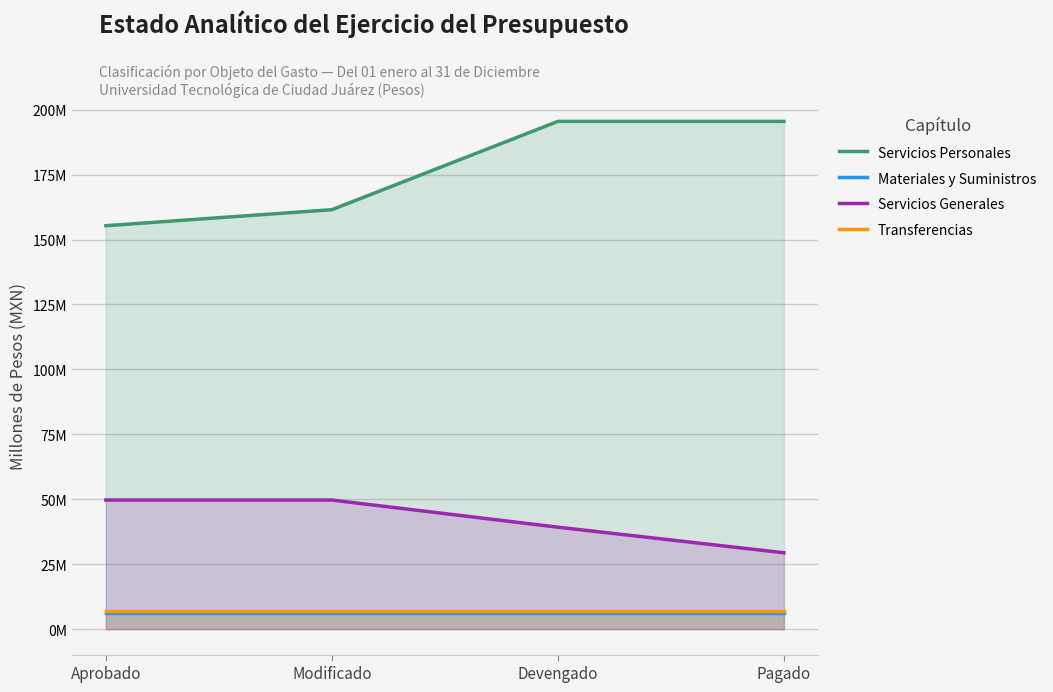

At which label does Servicios Generales first exceed 49?

Aprobado